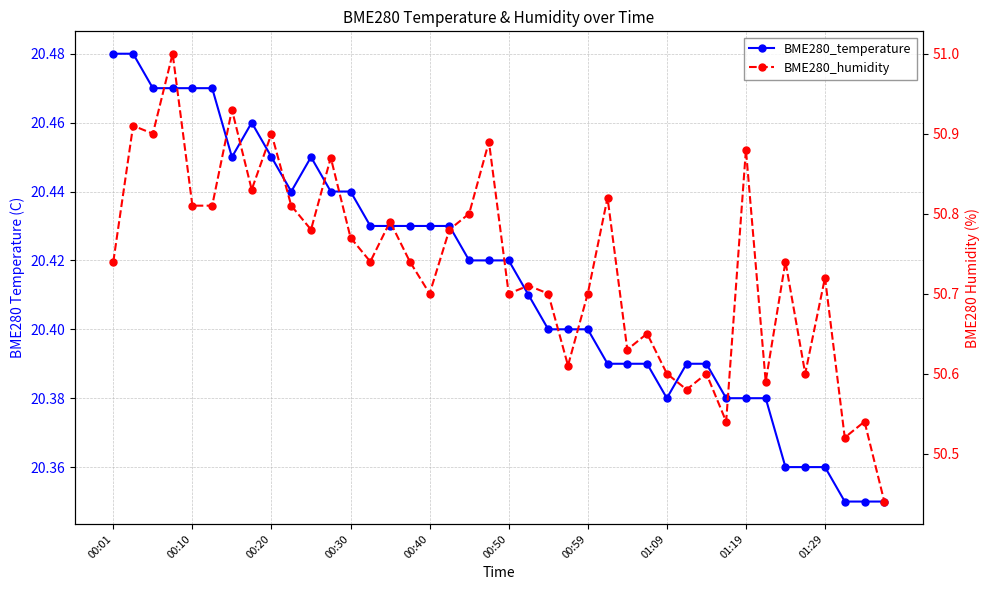

Reading left to right, extract all data points from this chart.

BME280_temperature: 20.5	20.5	20.5	20.5	20.5	20.5	20.4	20.5	20.4	20.4	20.4	20.4	20.4	20.4	20.4	20.4	20.4	20.4	20.4	20.4	20.4	20.4	20.4	20.4	20.4	20.4	20.4	20.4	20.4	20.4	20.4	20.4	20.4	20.4	20.4	20.4	20.4	20.4	20.4	20.4
BME280_humidity: 50.7	50.9	50.9	51.0	50.8	50.8	50.9	50.8	50.9	50.8	50.8	50.9	50.8	50.7	50.8	50.7	50.7	50.8	50.8	50.9	50.7	50.7	50.7	50.6	50.7	50.8	50.6	50.6	50.6	50.6	50.6	50.5	50.9	50.6	50.7	50.6	50.7	50.5	50.5	50.4